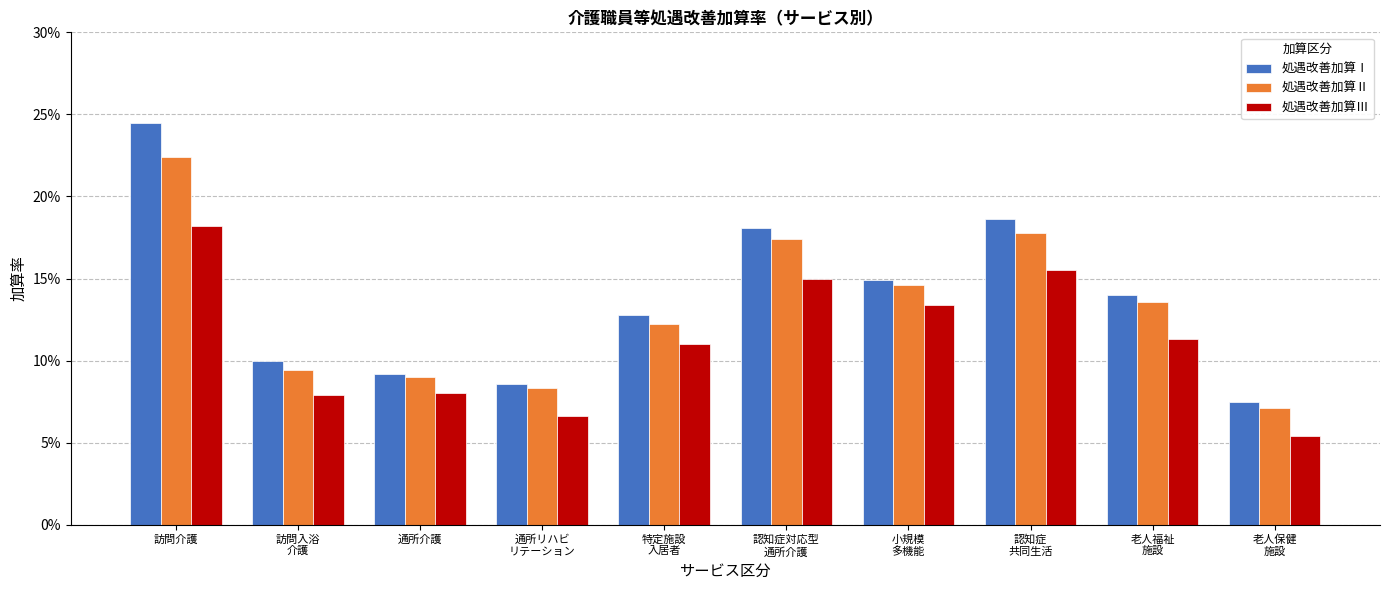

List the series in order of their overall mean, lowest first.

処遇改善加算Ⅲ, 処遇改善加算Ⅱ, 処遇改善加算Ⅰ